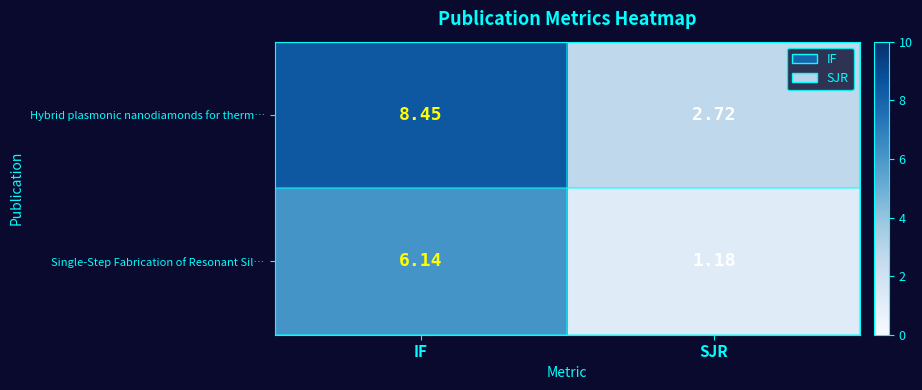

Rank the categories by Hybrid plasmonic nanodiamonds for therm… value from lowest to highest.

SJR, IF